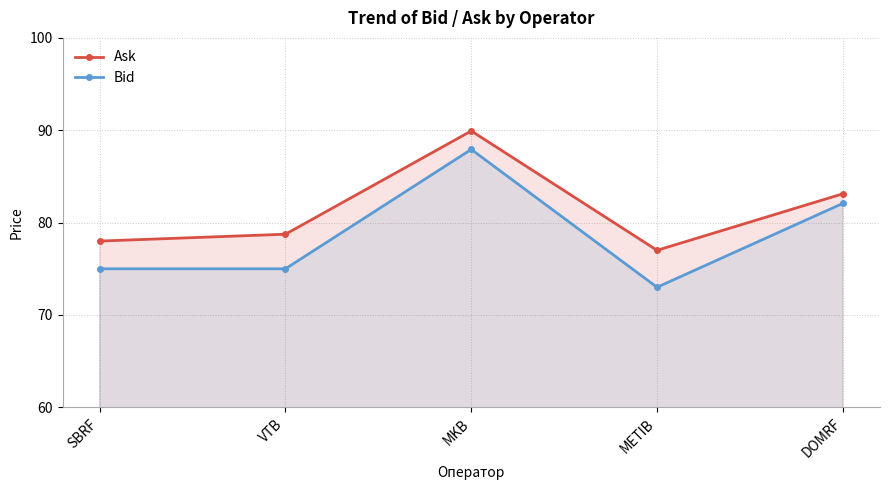

Reading left to right, transcribe all the data shown in this chart.

Ask: SBRF=78.0	VTB=78.7	MKB=89.9	METIB=77.0	DOMRF=83.1
Bid: SBRF=75.0	VTB=75.0	MKB=87.9	METIB=73.0	DOMRF=82.1